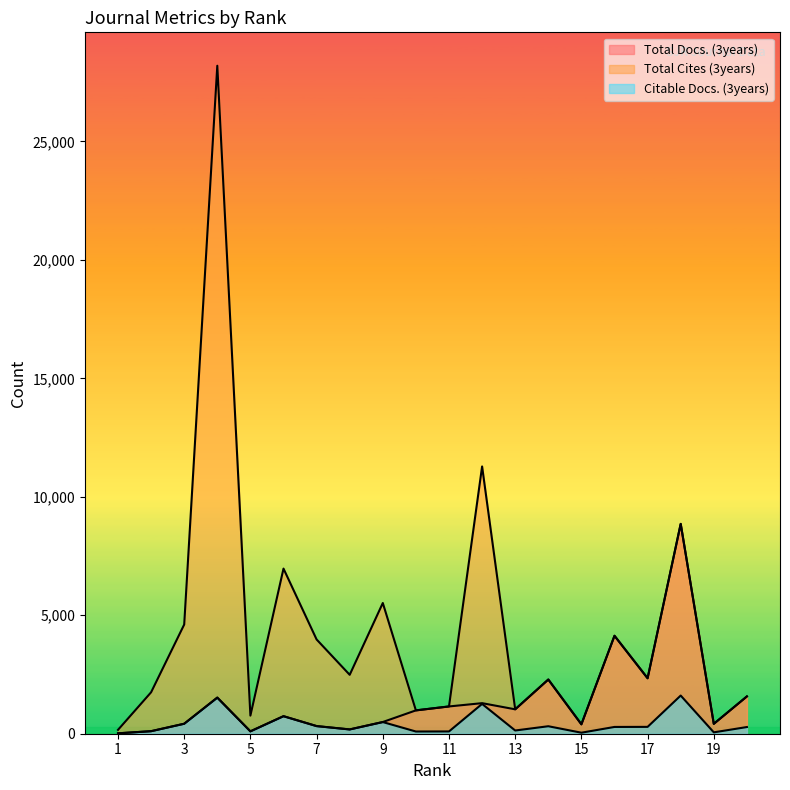

Is the value of Total Docs. (3years) at 2 greater than the value of Total Cites (3years) at 15?

No